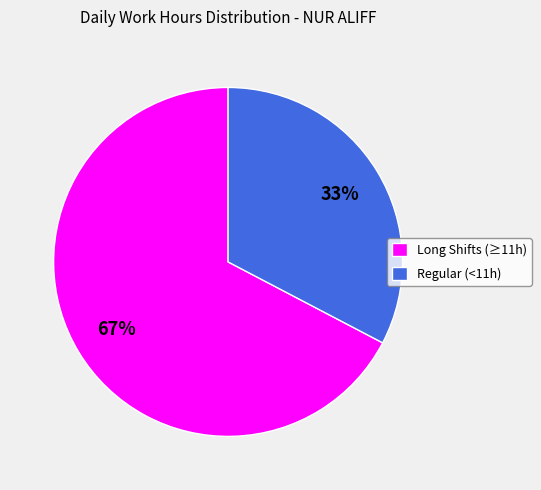

What percentage is the Long Shifts (≥11h) slice, to the nearest percent?

67%